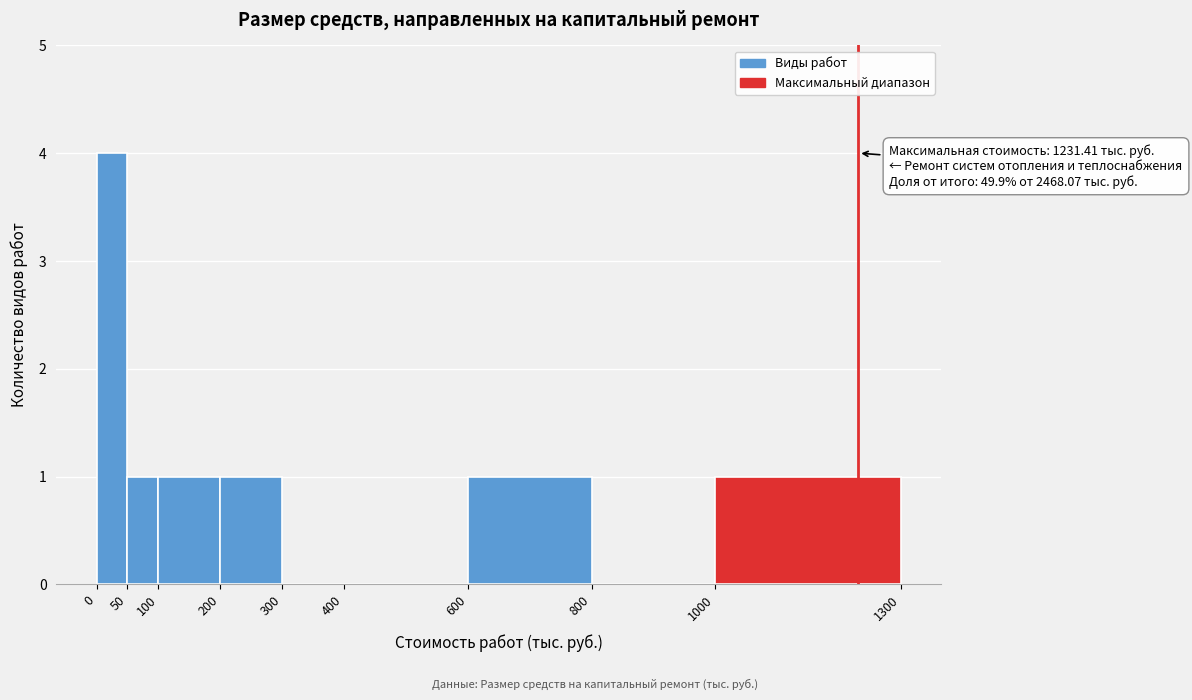

Which range on the x-axis has the tallest bar?

0 to 50